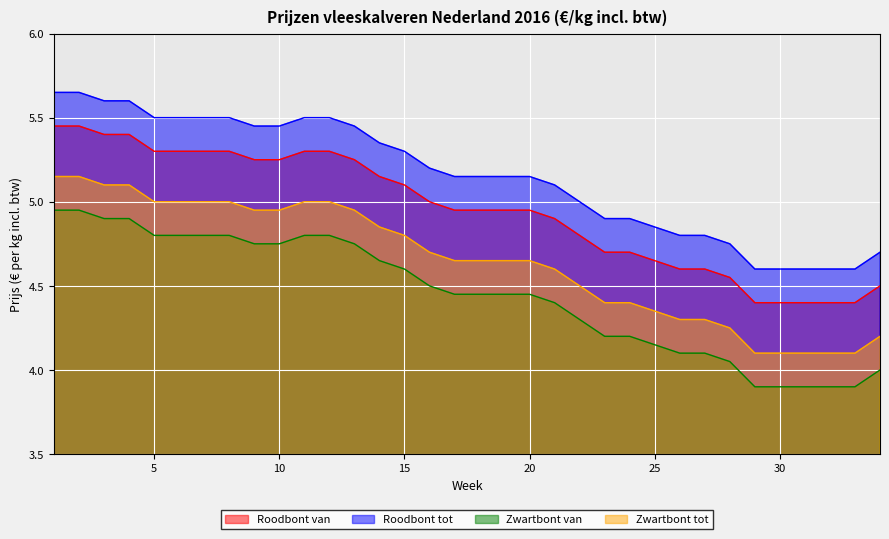

What is the average value of the Zwartbont tot series?

4.6